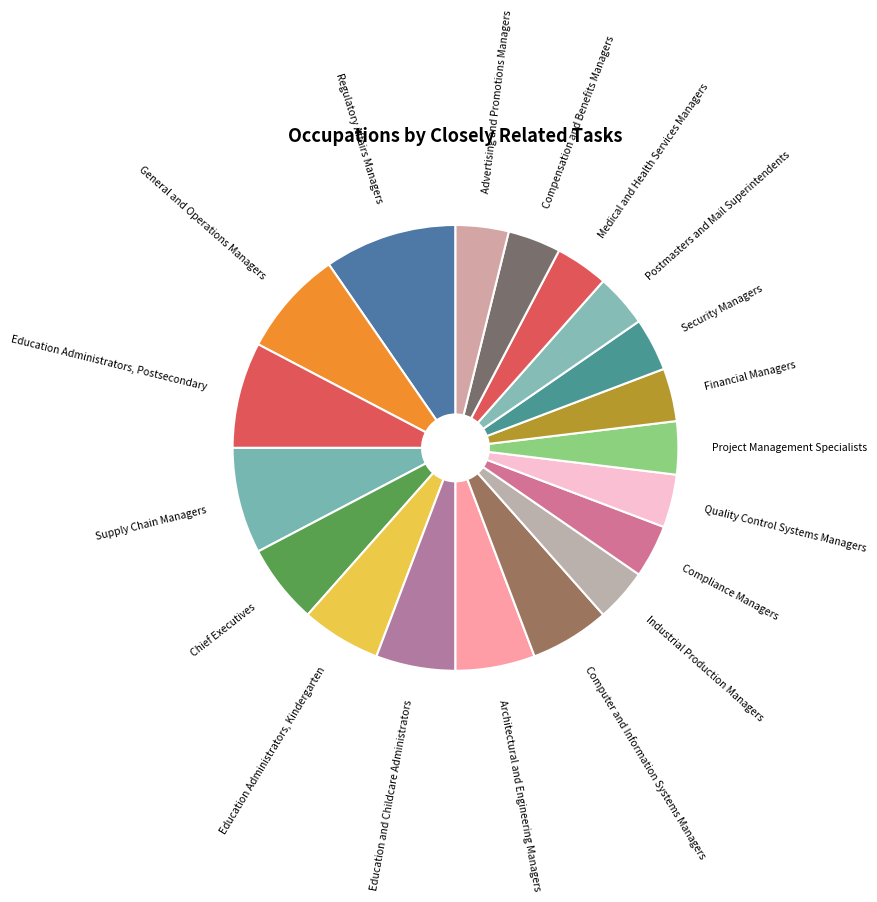

Does Education Administrators, Kindergarten account for over 50% of the chart?

No